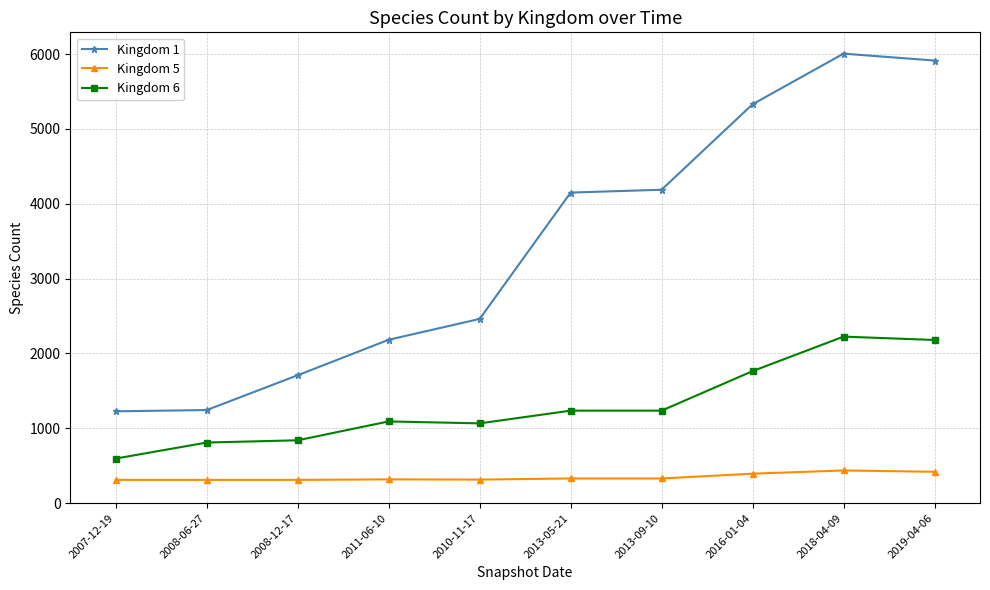

What is the average value of the Kingdom 1 series?

3441